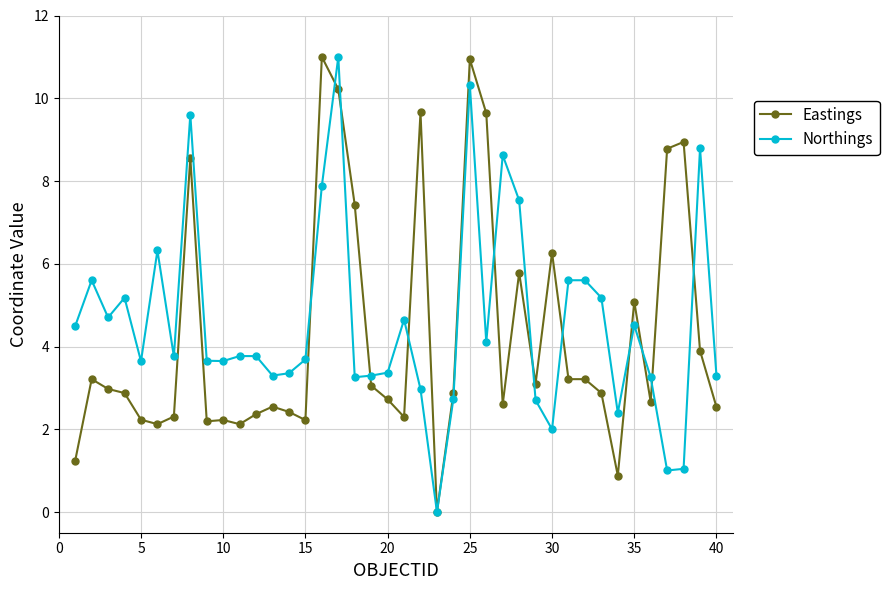

What is the value of the Eastings point at the 39th from the left?

3.9